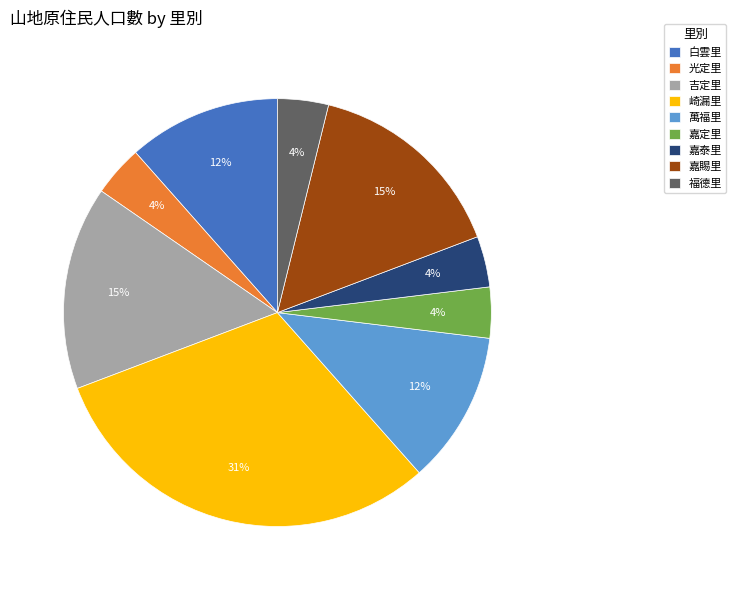

Do 吉定里 and 福德里 together represent more than half of the pie?

No